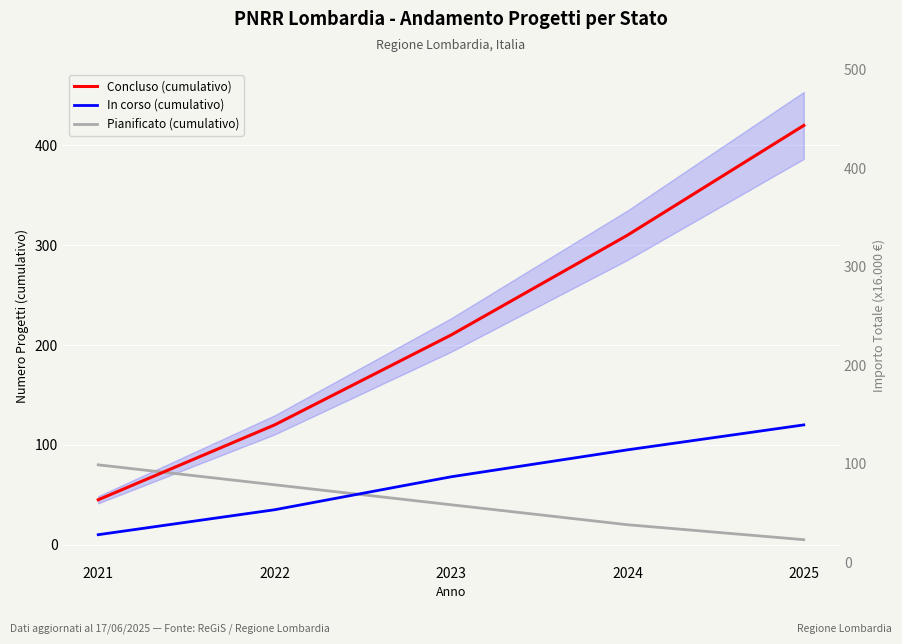

True or false: In corso (cumulativo) has more than 1 interior local peaks.

False